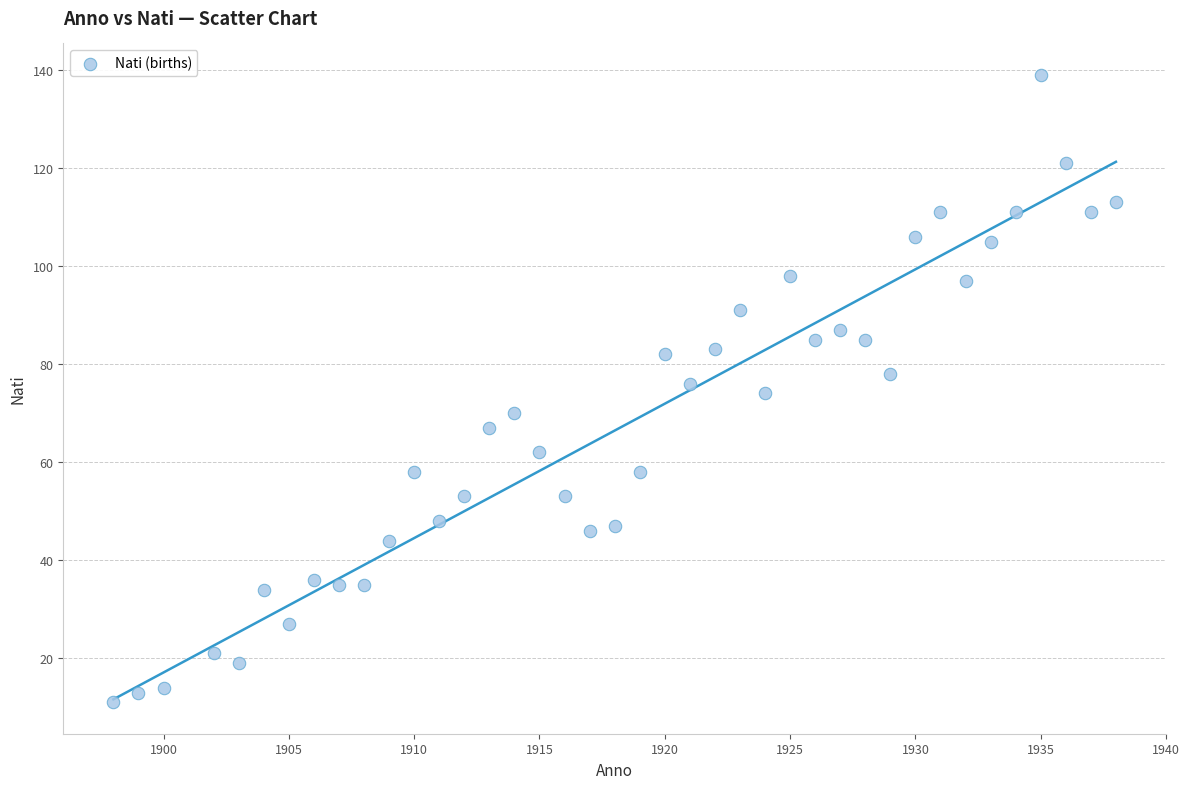

What is the range of X values (max minus min)?

40